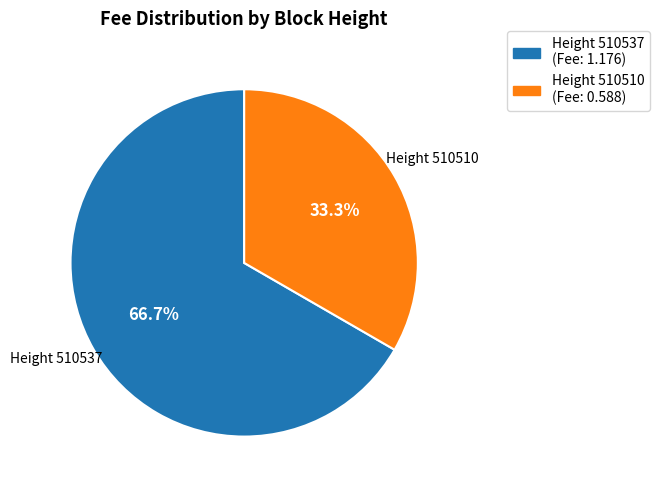

Is there a majority slice in this chart?

Yes